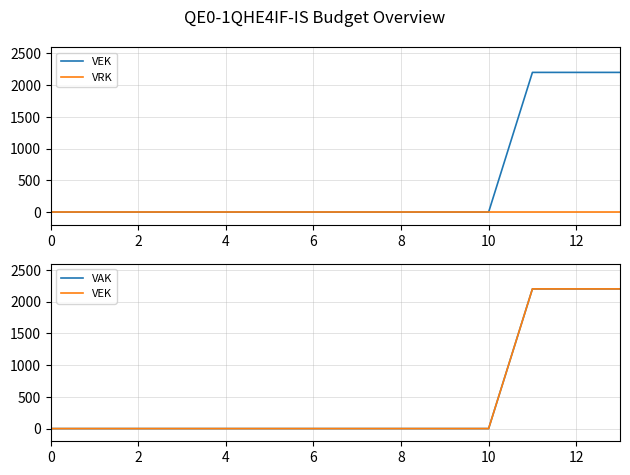

What is the label of the 14th point from the left?

13